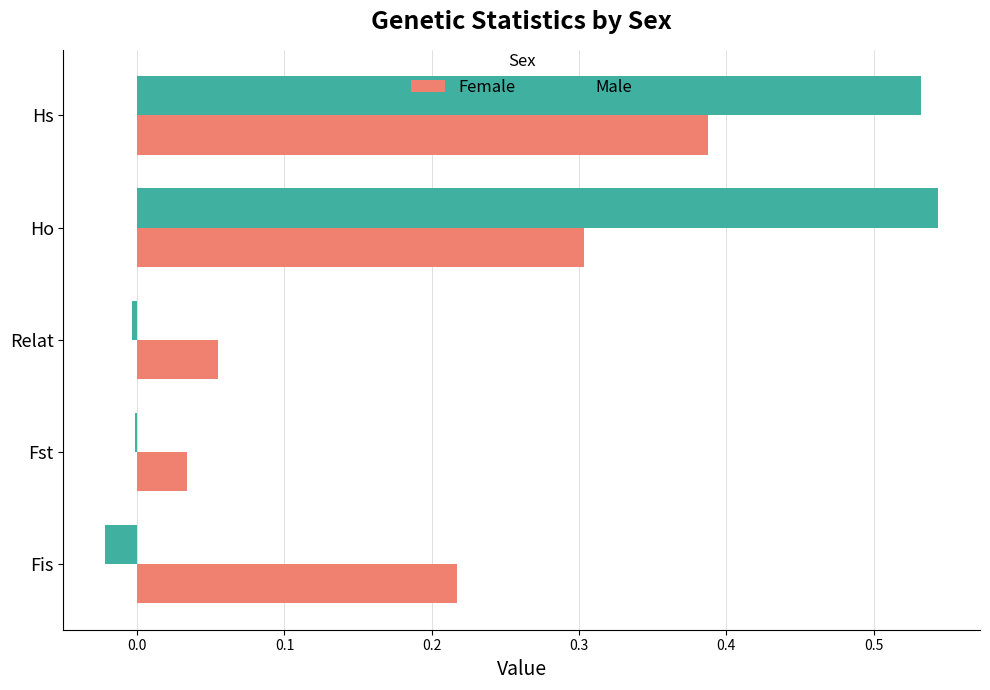

How many distinct data groups are displayed?

2